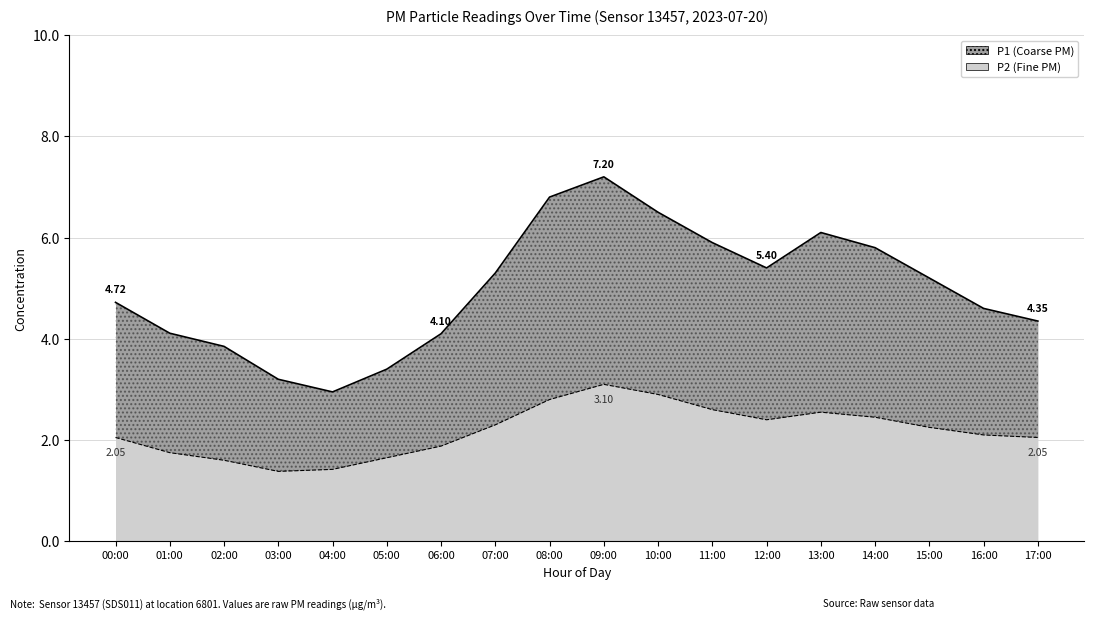

How many values in the P2 series exceed 2?

12